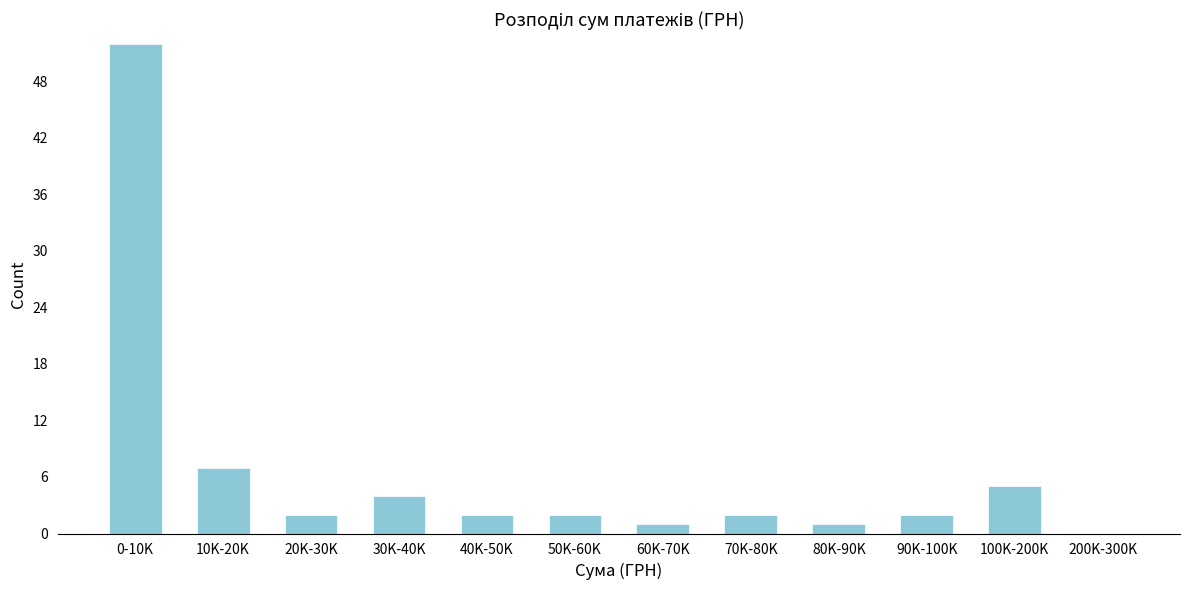

Reading left to right, list all the values displayed in this chart.

0-10K=52	10K-20K=7	20K-30K=2	30K-40K=4	40K-50K=2	50K-60K=2	60K-70K=1	70K-80K=2	80K-90K=1	90K-100K=2	100K-200K=5	200K-300K=0